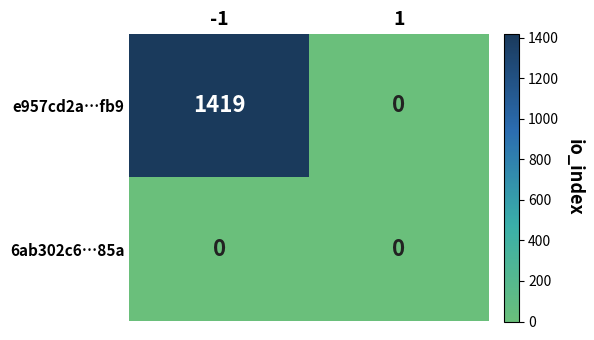

List the series in order of their peak value, lowest first.

6ab302c6…85a, e957cd2a…fb9